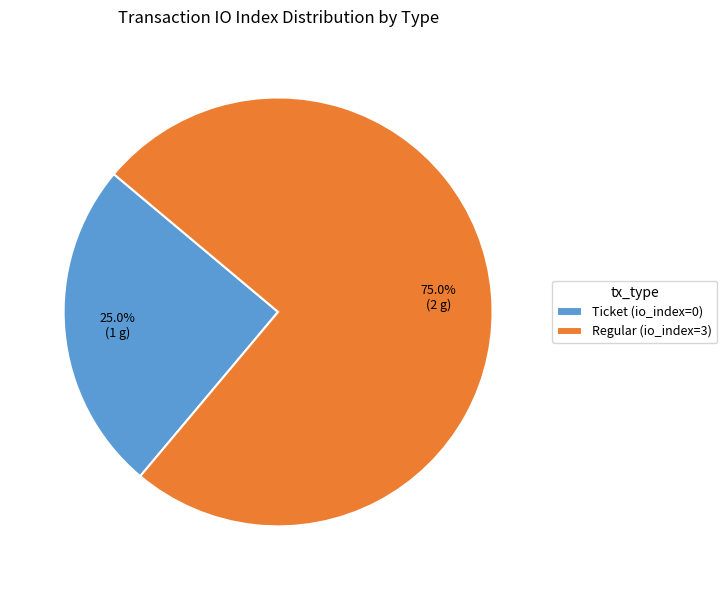

How much of the chart is everything except Ticket?

75.0%